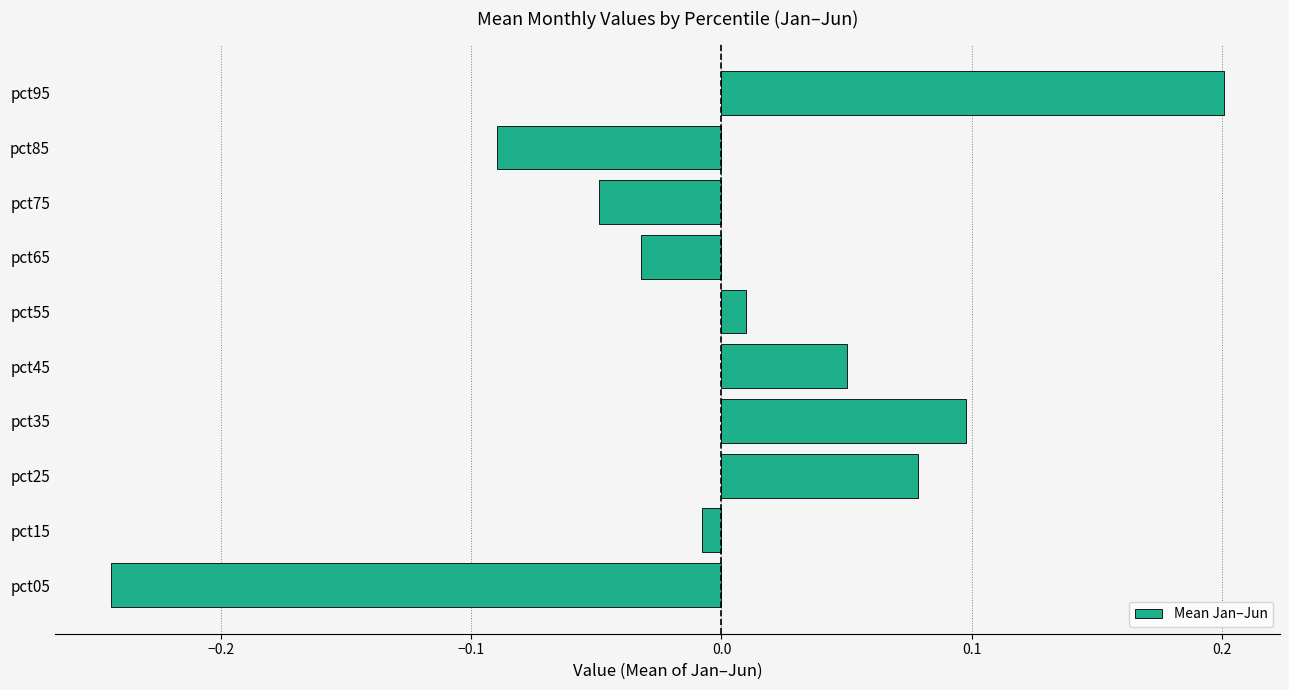

How many values exceed 0?

5